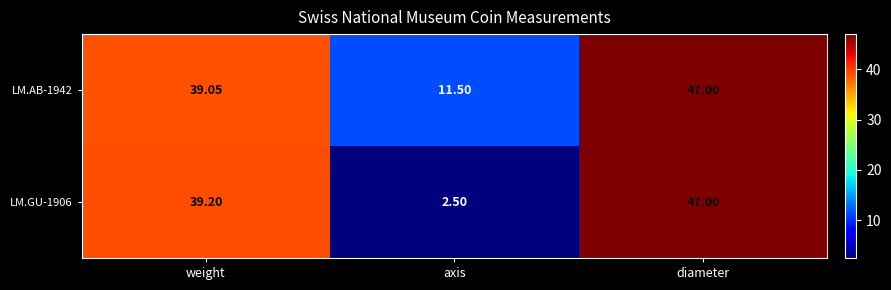

List the series in order of their overall mean, lowest first.

LM.GU-1906, LM.AB-1942